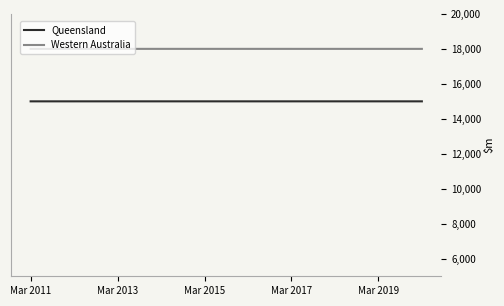

What is the minimum value shown in the chart?

15000.0